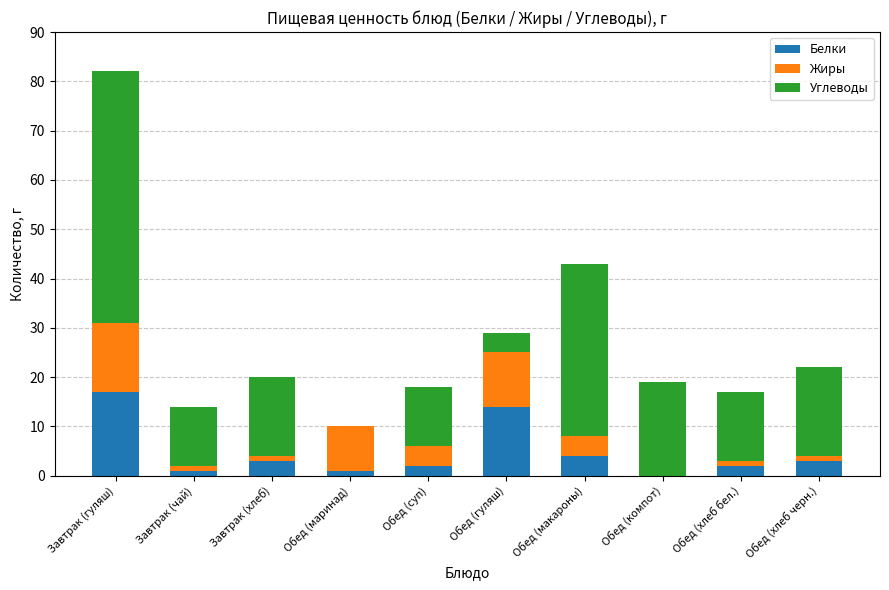

At which category is the sum across all series the highest?

Завтрак (гуляш)